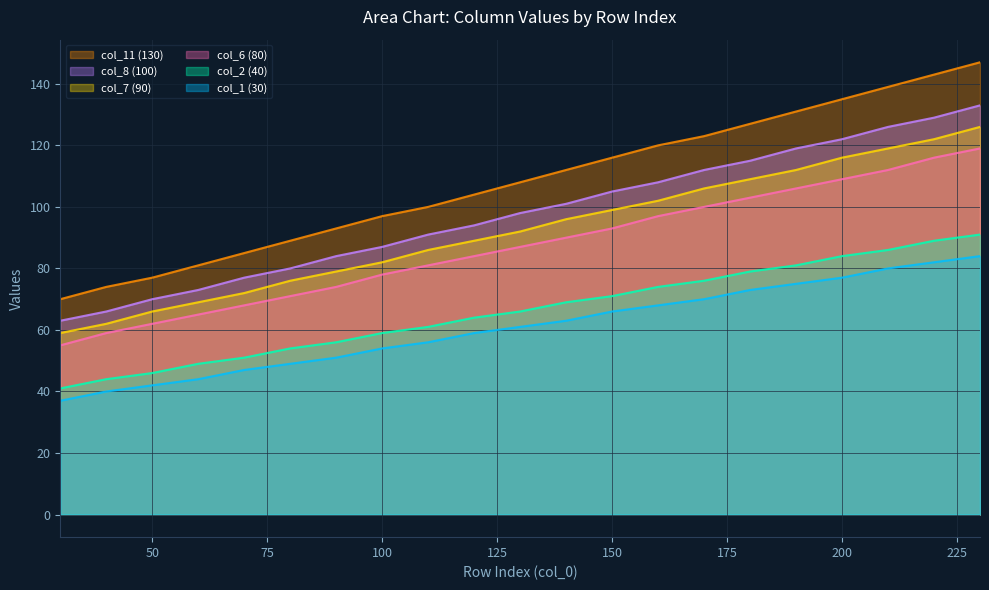

True or false: col_11 (130) and col_1 (30) cross at least once.

False